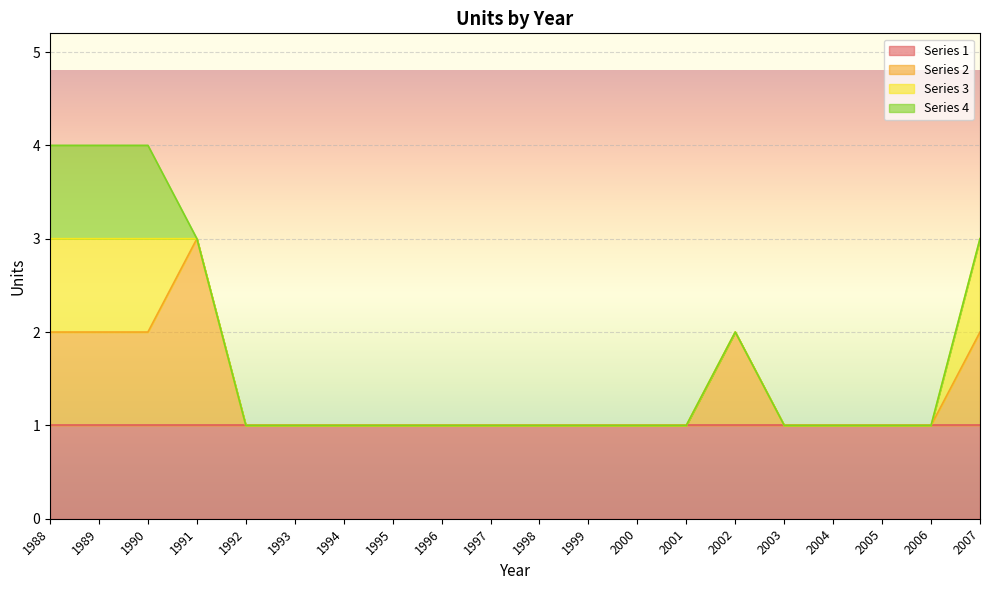

Is it true that Series 1 equals 2 at 2002?

False